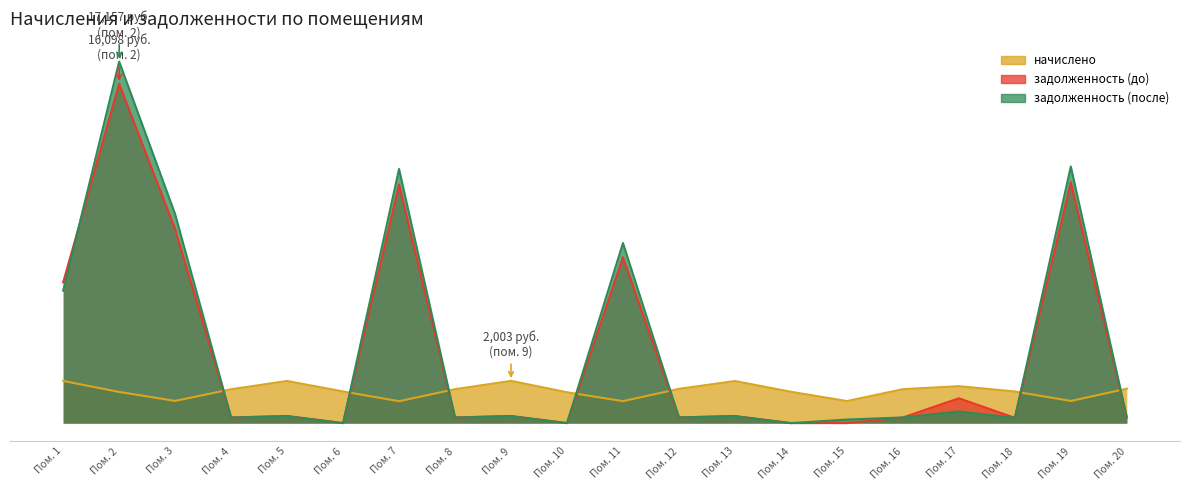

How many interior local peaks does the начислено series have?

4